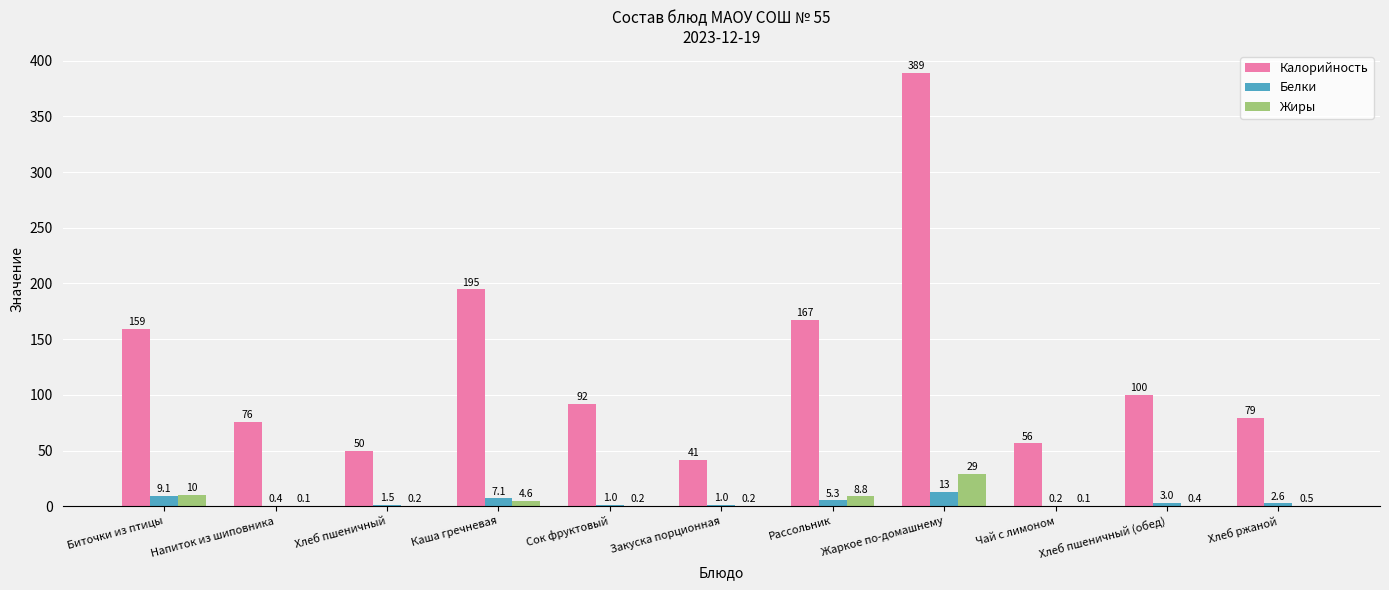

What is the greatest value displayed?

389.2